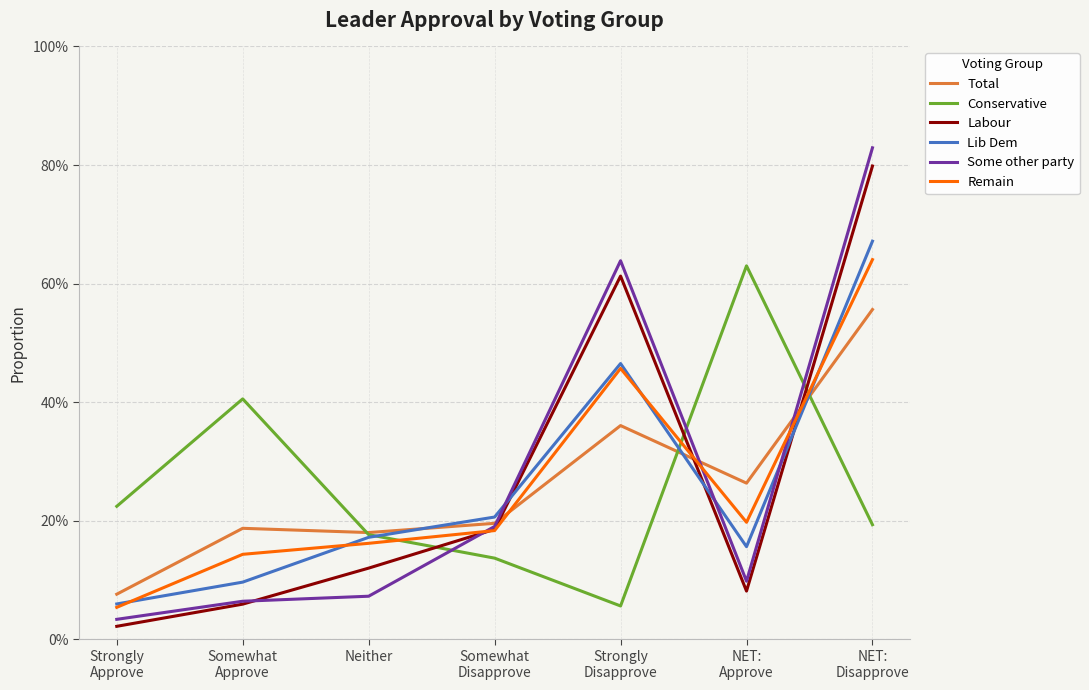

What is the highest value of the Total series?

0.6